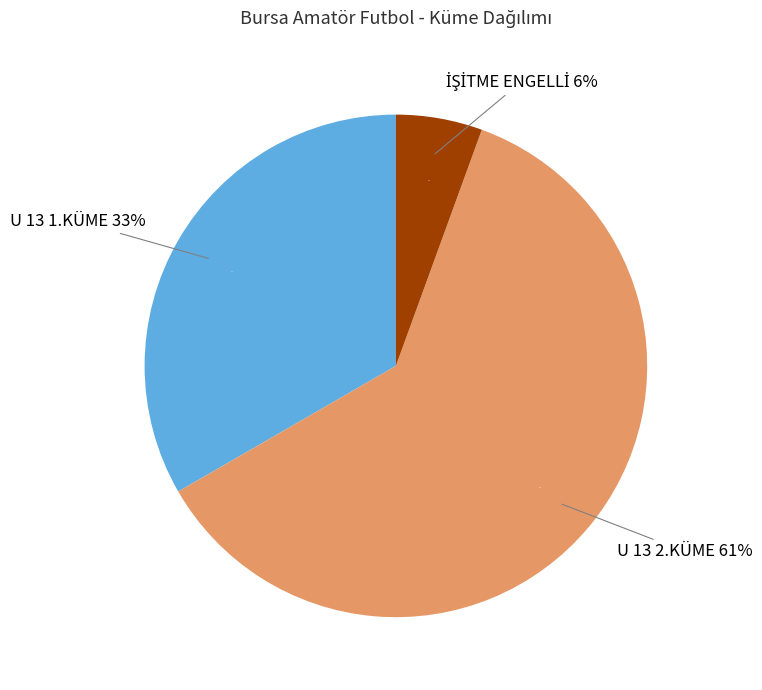

What percentage is the U 13 2.KÜME slice, to the nearest percent?

61%